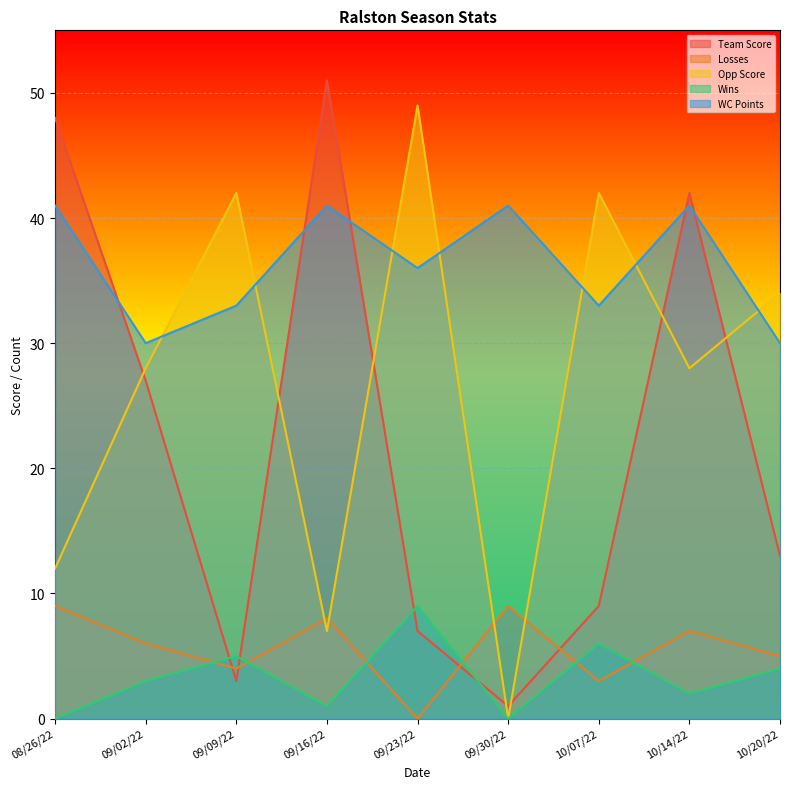

How many data points in Wins are above 3?

4